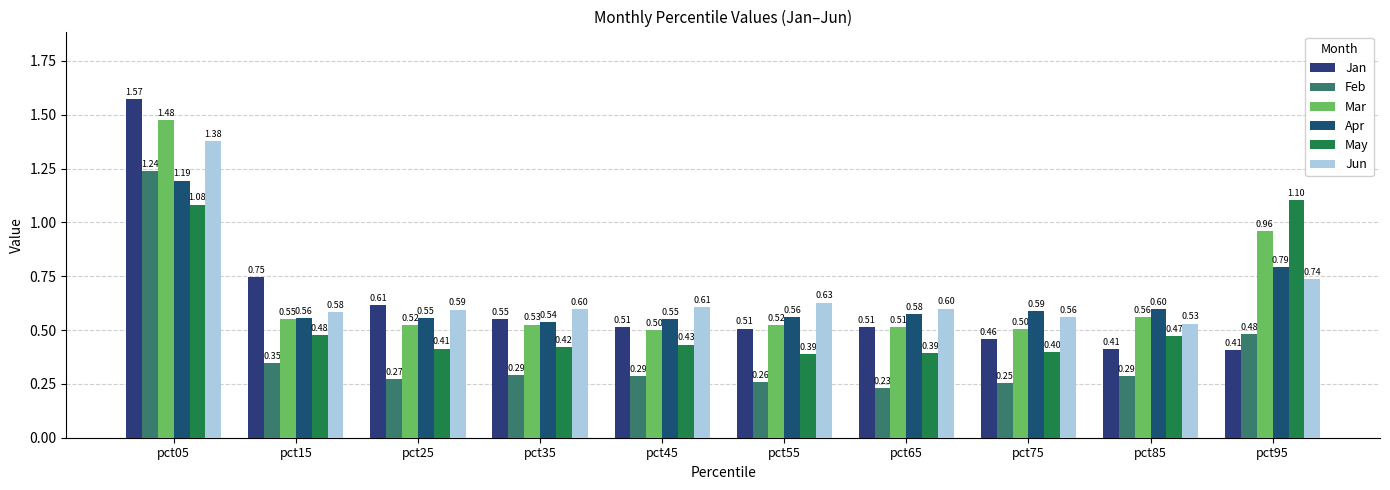

What is the sum of all Jan values?

6.3